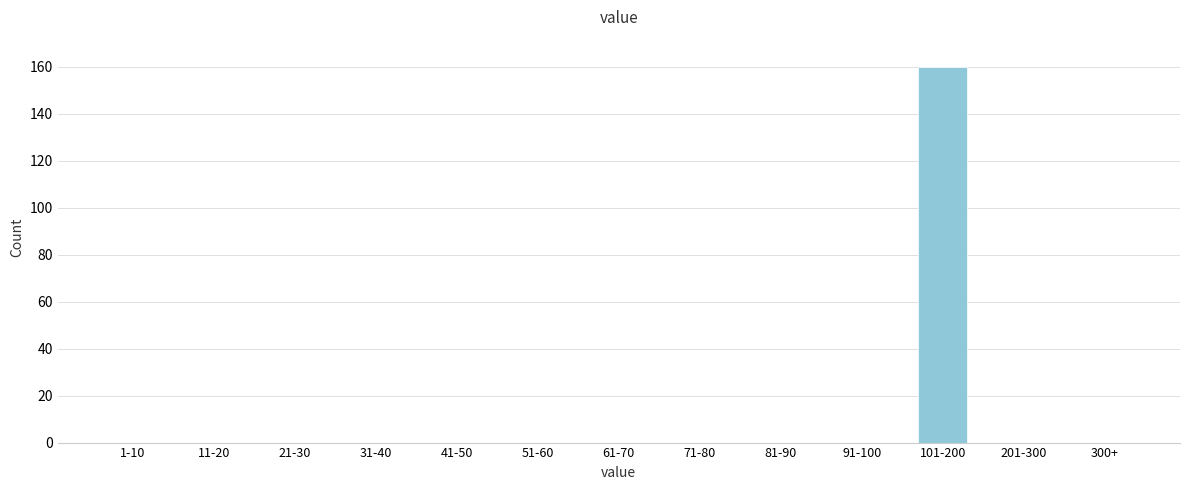

Reading left to right, what are all the values shown in this chart?

1-10=0	11-20=0	21-30=0	31-40=0	41-50=0	51-60=0	61-70=0	71-80=0	81-90=0	91-100=0	101-200=160	201-300=0	300+=0